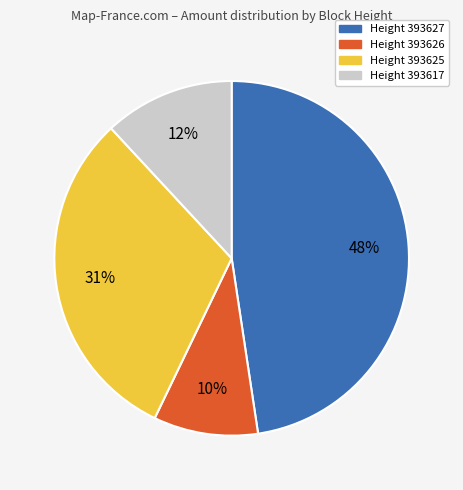

What percentage is the Height 393625 slice, to the nearest percent?

31%